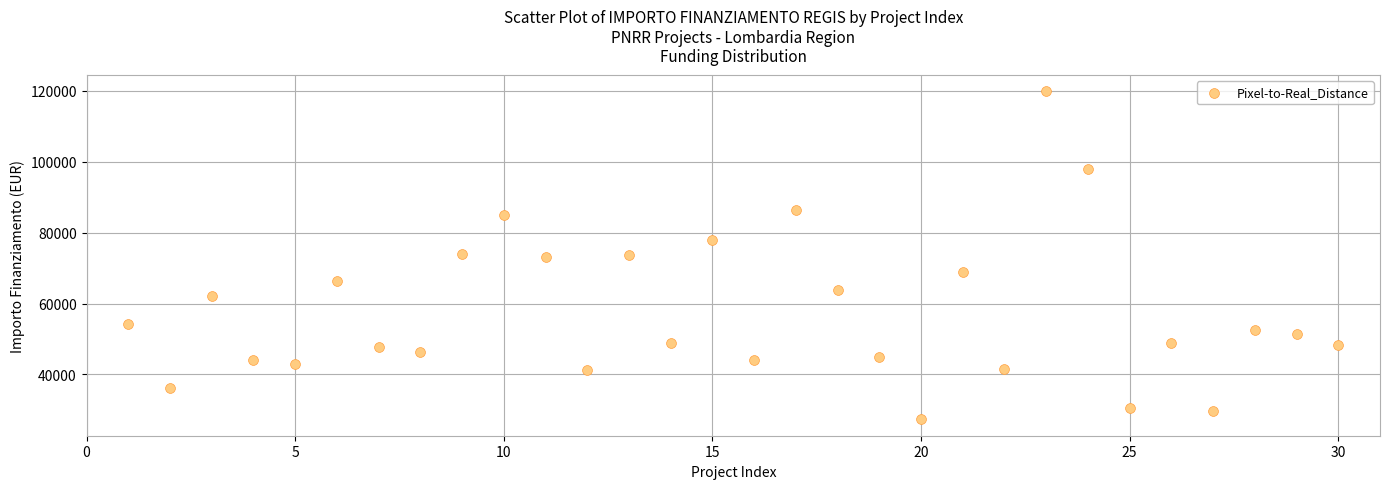

What is the range of X values (max minus min)?

29.0